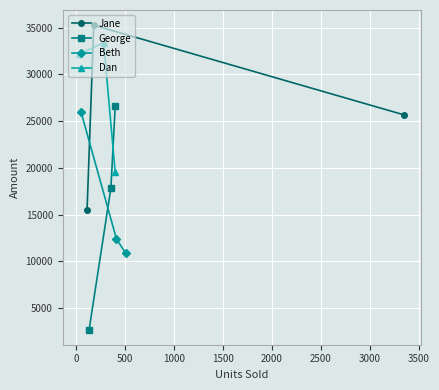

What is the value of the Jane point at the 1st from the left?

15553